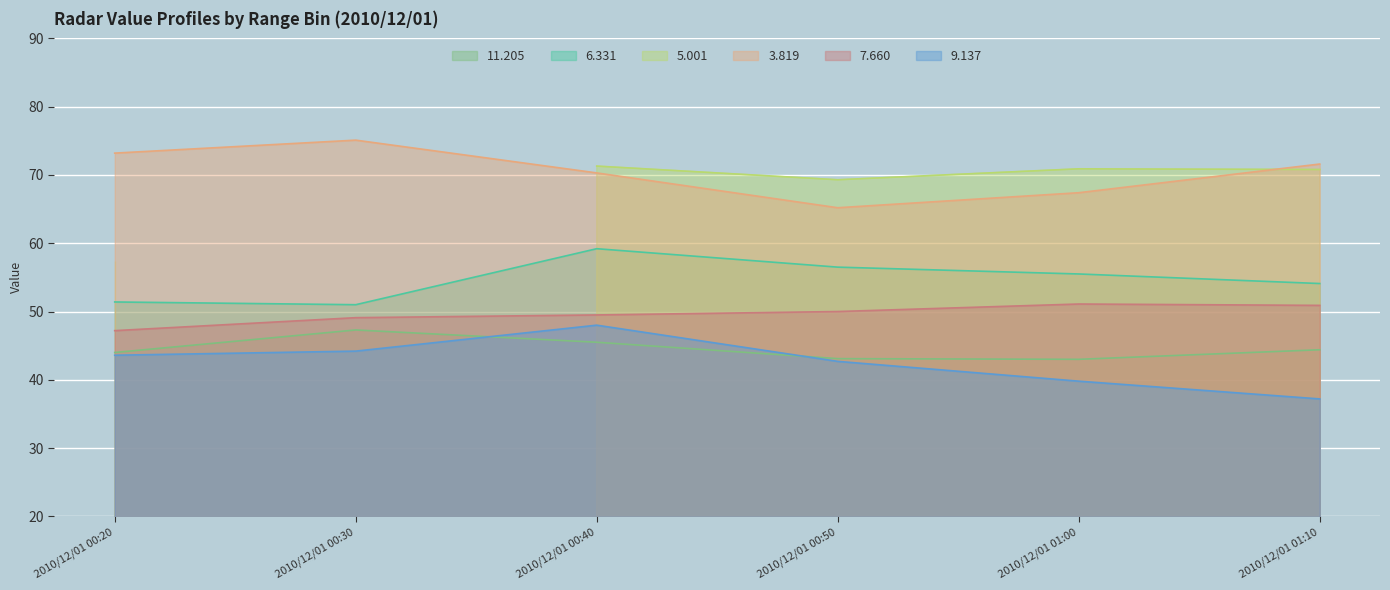

What is the total value across all series at 2010/12/01 00:20?

259.4